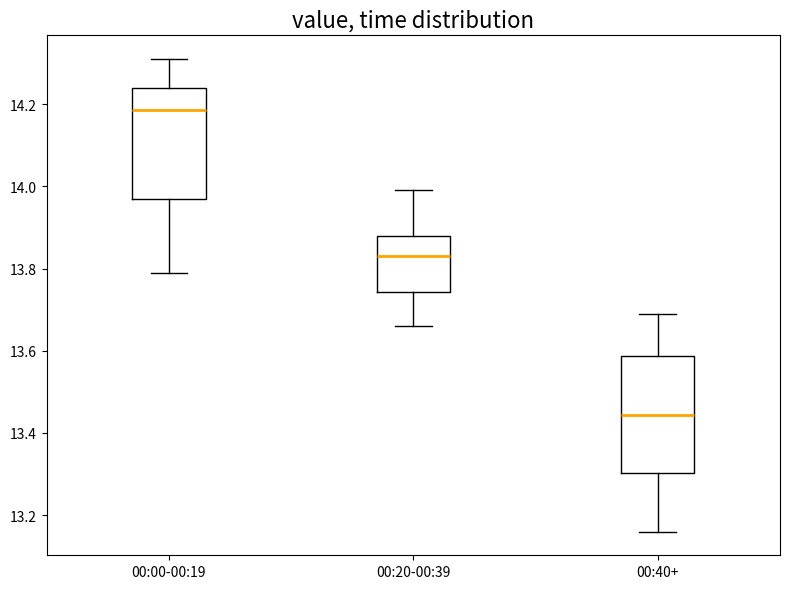

Which box's median line is the lowest?

00:40+